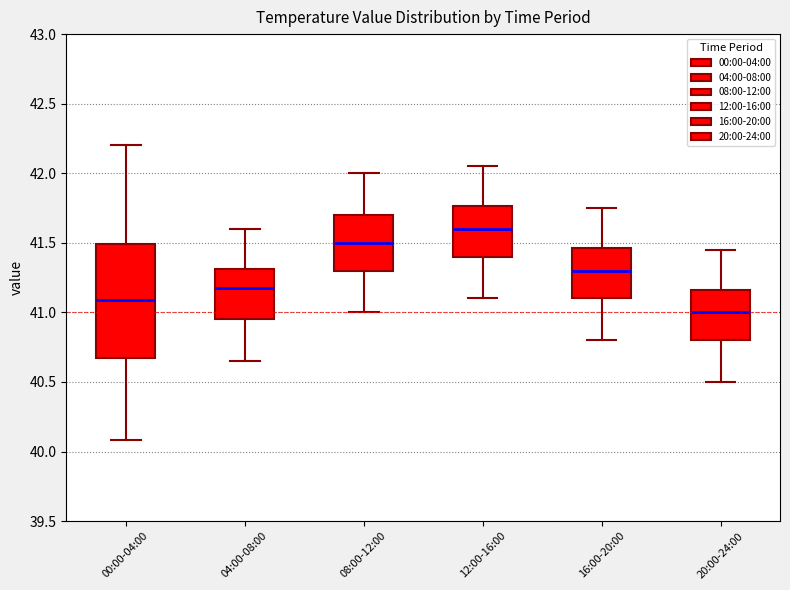

Which box has the highest median line?

12:00-16:00